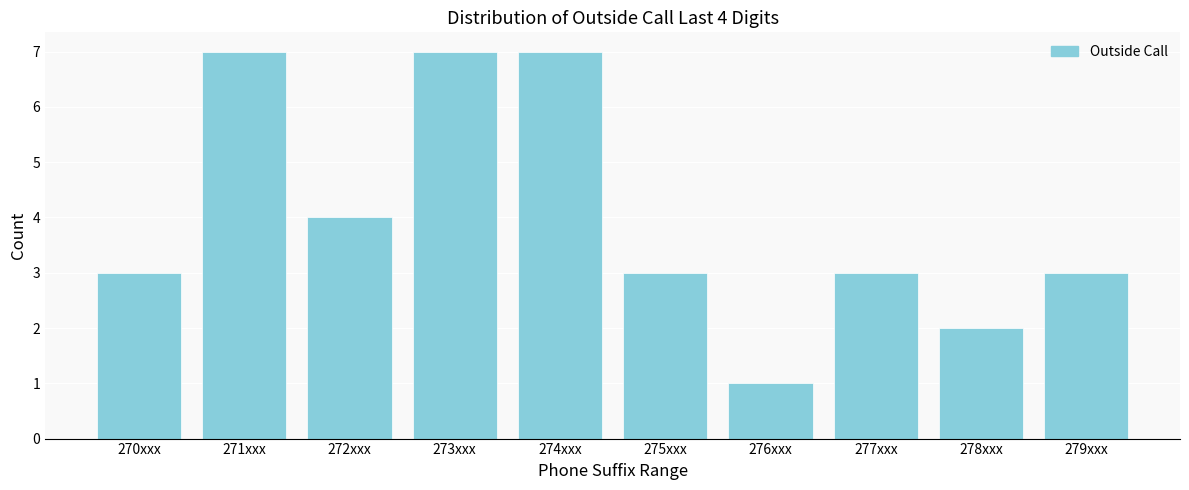

Reading left to right, list all the values displayed in this chart.

3	7	4	7	7	3	1	3	2	3